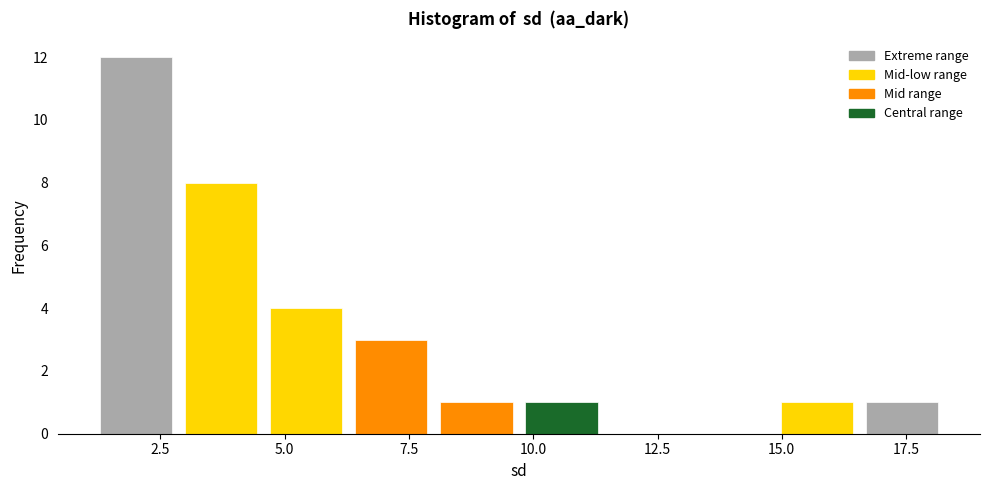

Around what value on the x-axis is the tallest bar? Give the approximate position of its centre, as read against the axis.

2.0